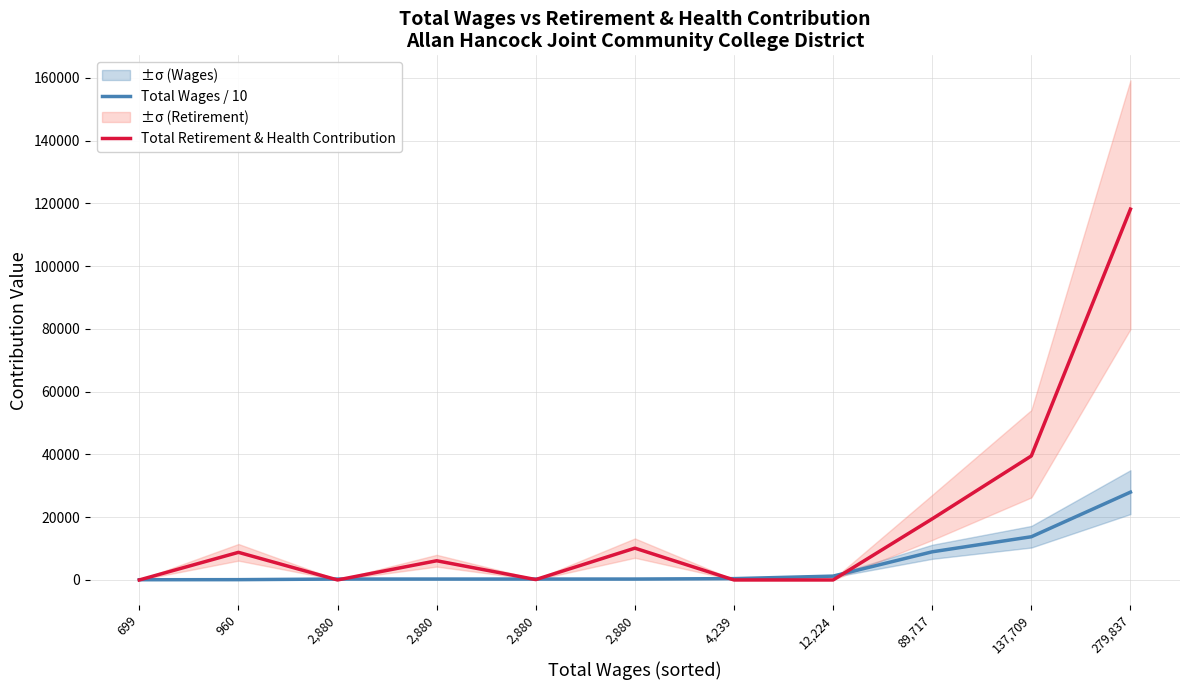

How many values in the Total Wages / 10 series are below 288?

2